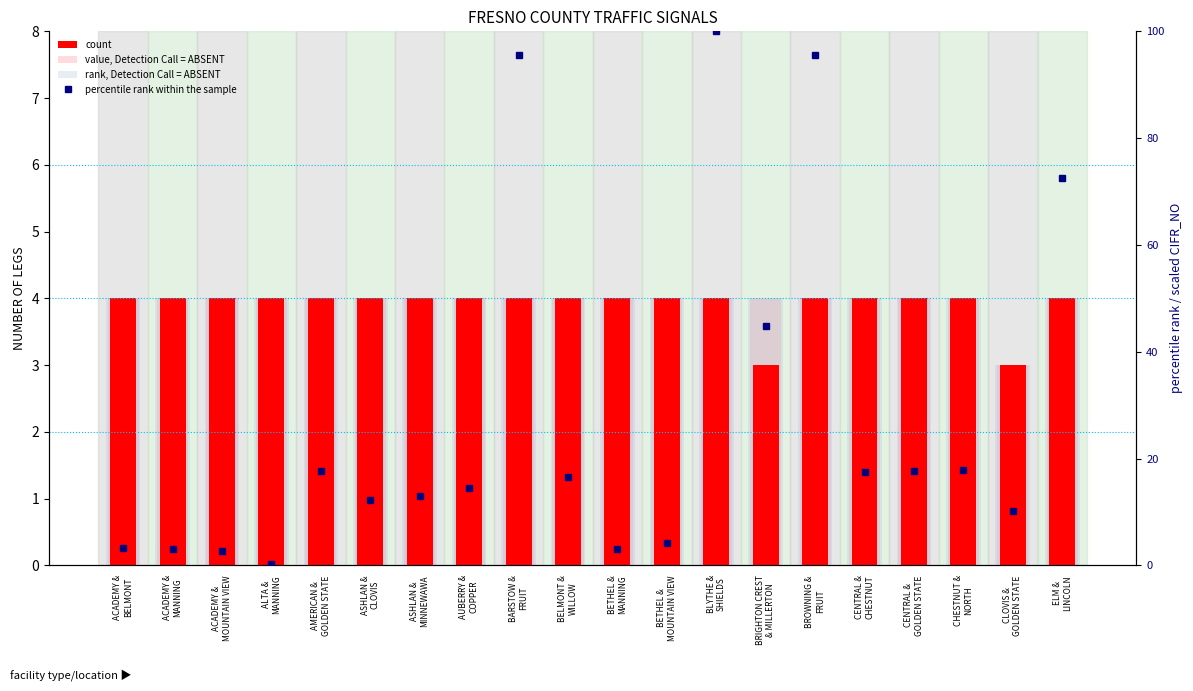

How many distinct data groups are displayed?

4